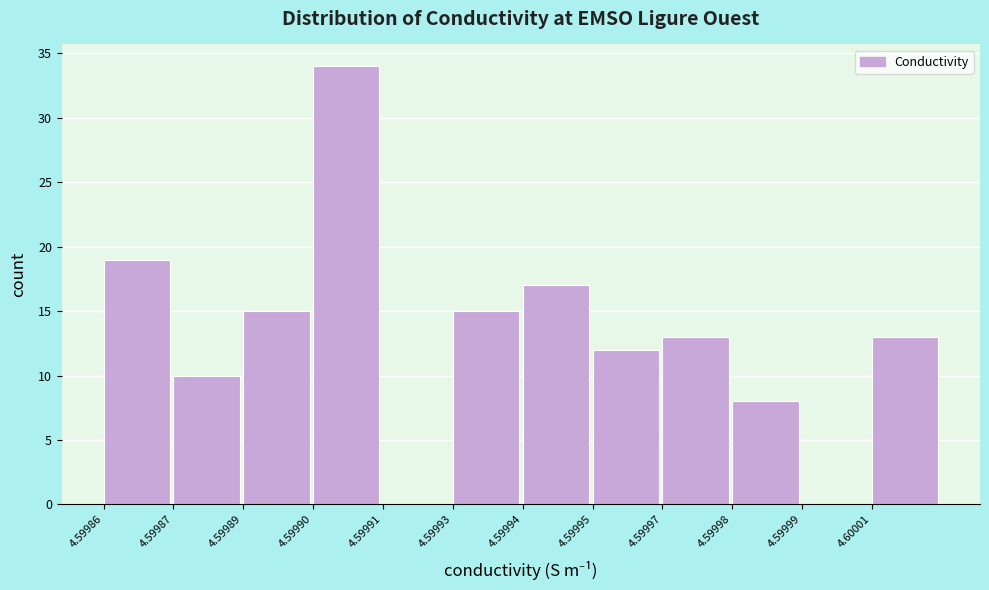

Reading left to right, transcribe all the data shown in this chart.

4.59986=19	4.59987=10	4.59989=15	4.59990=34	4.59991=0	4.59993=15	4.59994=17	4.59995=12	4.59997=13	4.59998=8	4.59999=0	4.60001=13